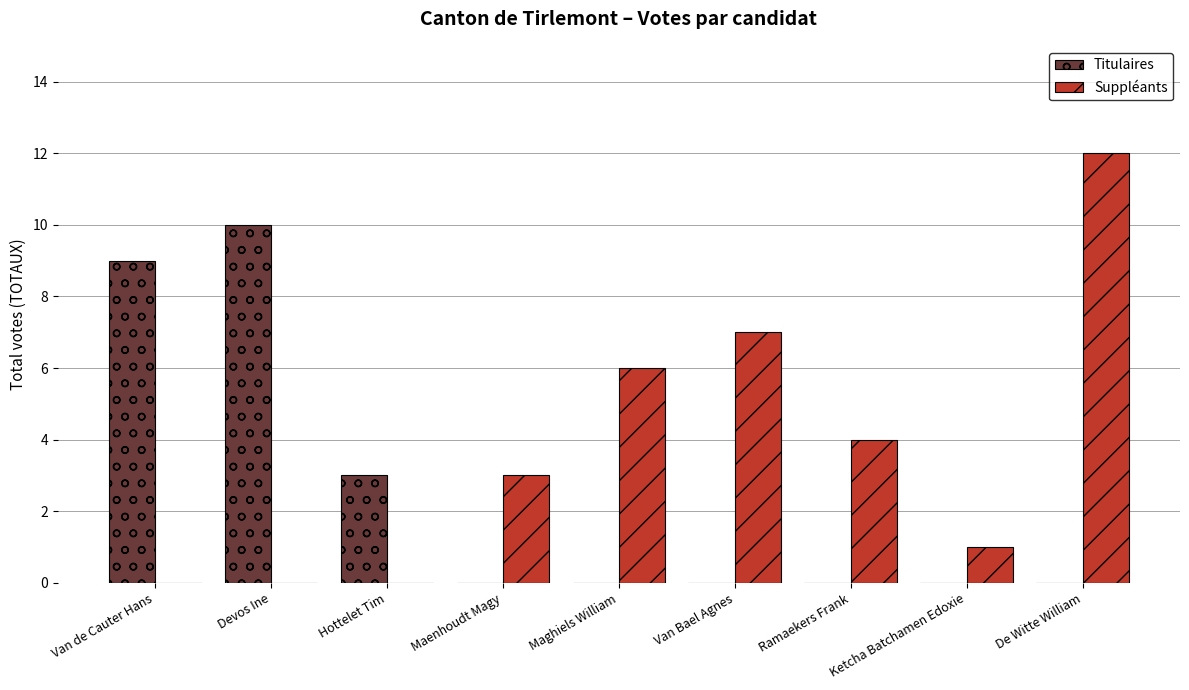

Which series has the largest total across all categories?

Suppléants